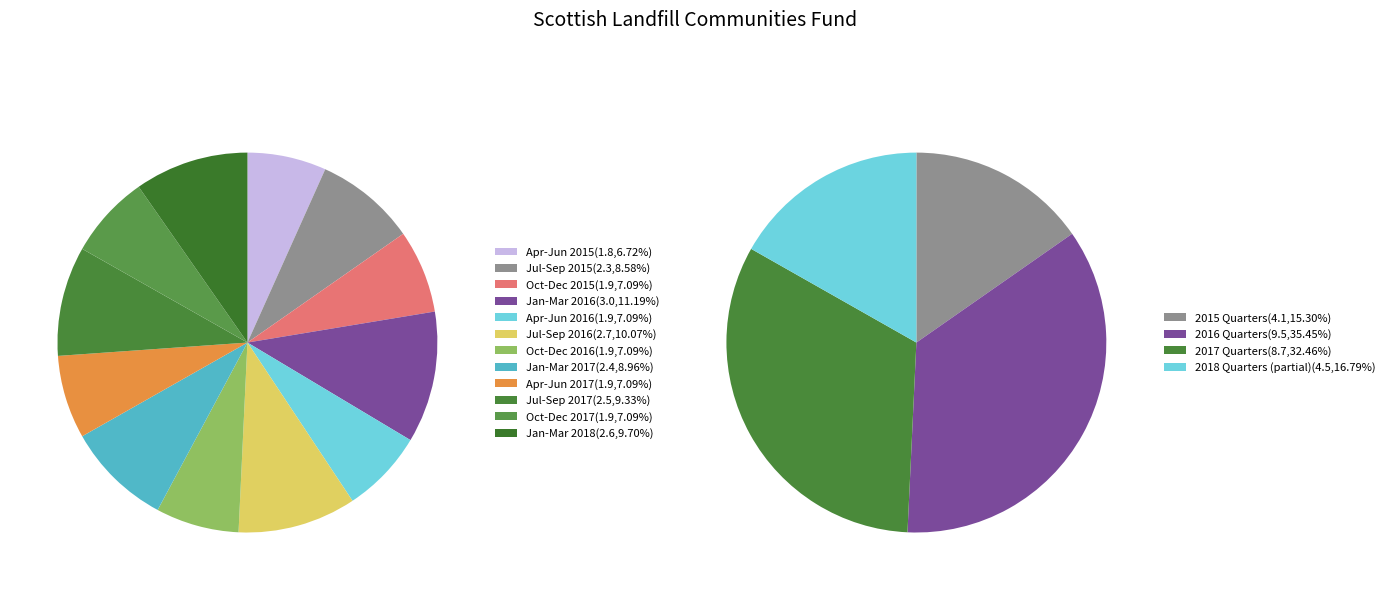

Rank the categories by value from lowest to highest.

Apr-Jun 2015, Oct-Dec 2015, Apr-Jun 2016, Oct-Dec 2016, Apr-Jun 2017, Oct-Dec 2017, Jul-Sep 2015, Jan-Mar 2017, Jul-Sep 2017, Jan-Mar 2018, Jul-Sep 2016, Jan-Mar 2016